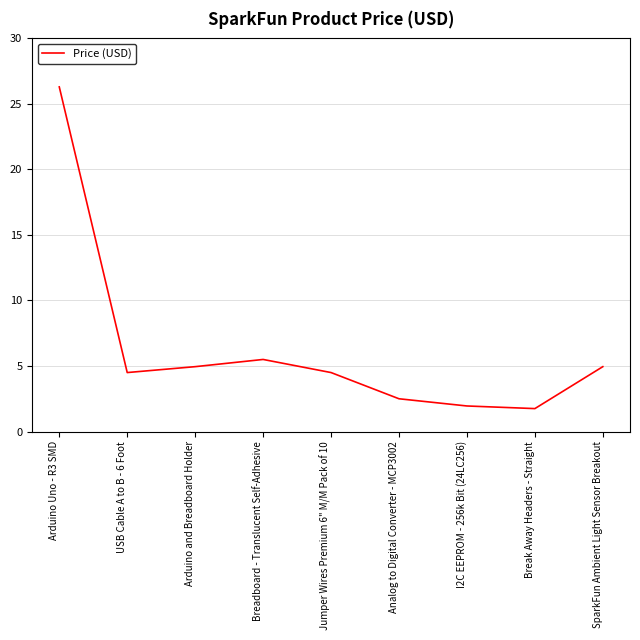

What position from the right is Analog to Digital Converter - MCP3002?

4